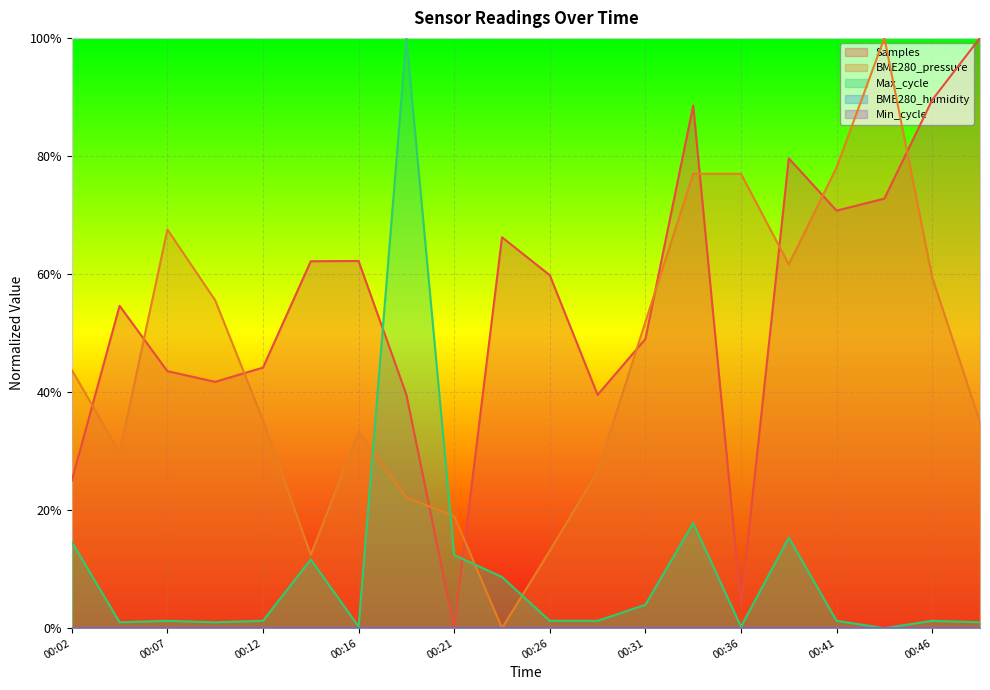

At 00:33, list the series in order from largest to smallest.

Samples, BME280_pressure, Max_cycle